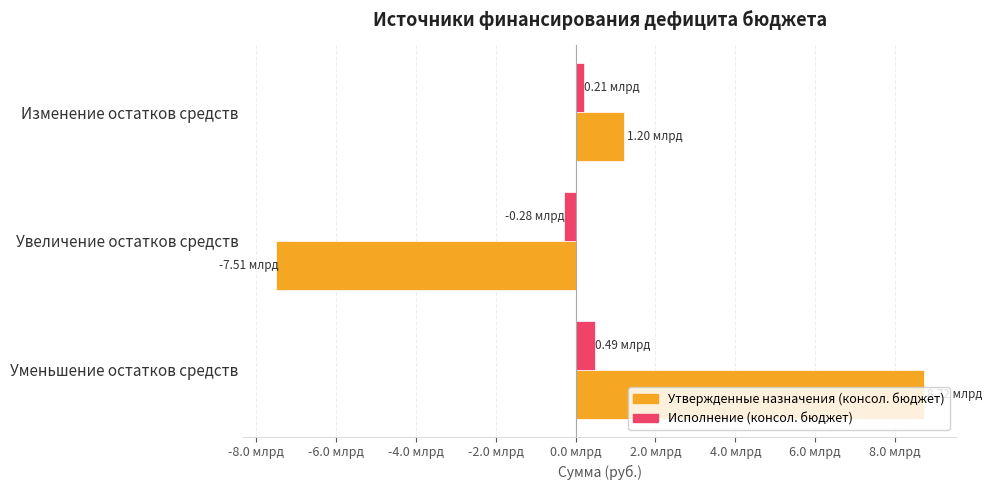

What are all the series names shown in the legend?

Утвержденные назначения (консол. бюджет), Исполнение (консол. бюджет)